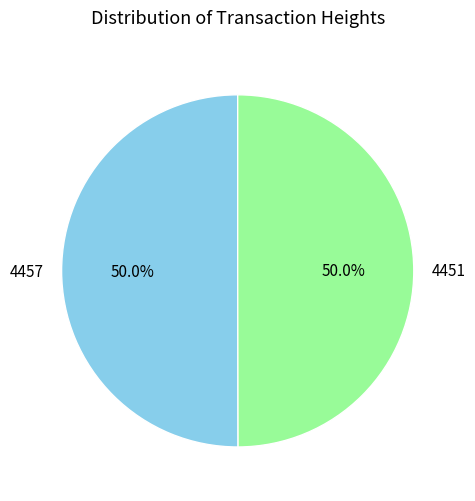

Approximately how many times larger is the value at 4451 compared to 4457?

1.0